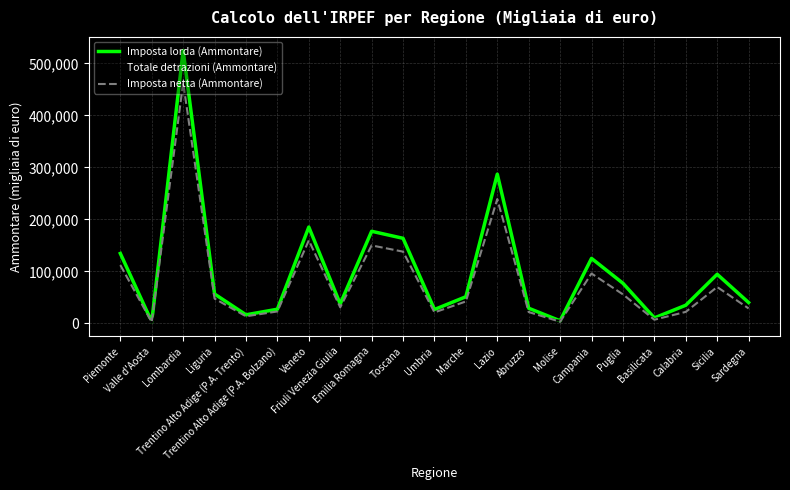

What is the total value across all series at Valle d'Aosta?

7295